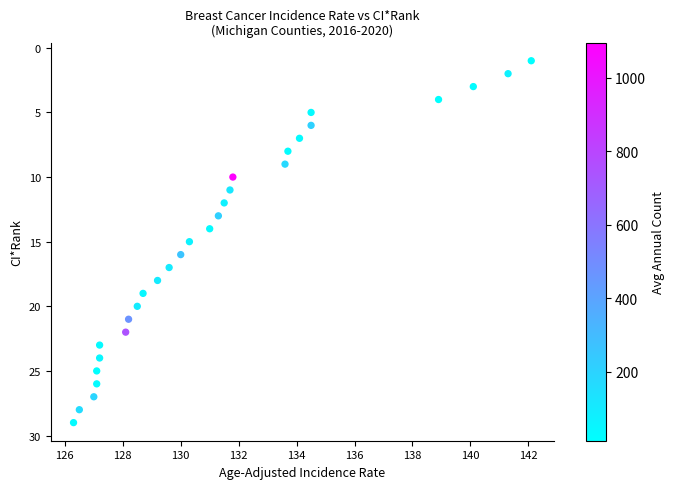

What is the range of Y values (max minus min)?

28